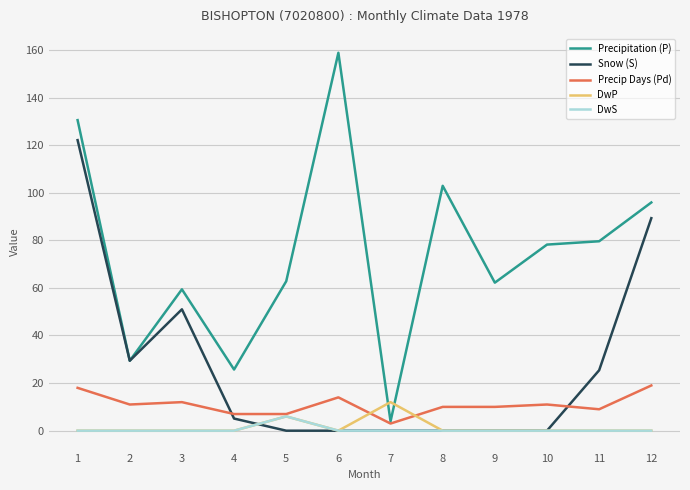

Where do DwS and Snow (S) first cross each other?

4 and 5